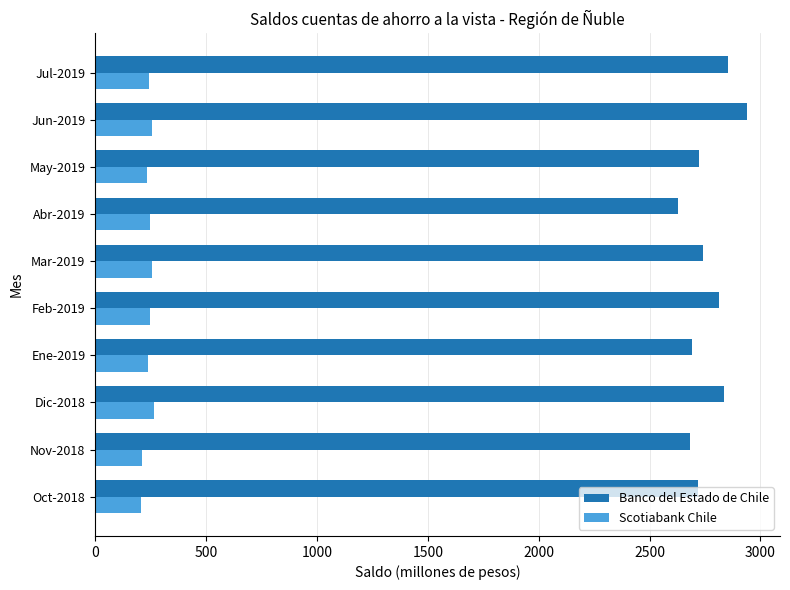

Is the value of Scotiabank Chile at Feb-2019 greater than the value of Banco del Estado de Chile at Mar-2019?

No